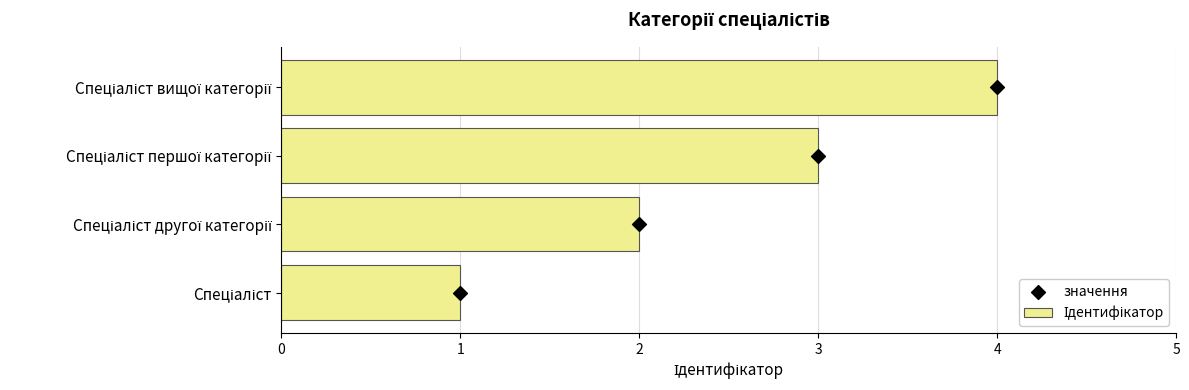

What is the total value across all series at 1?

3